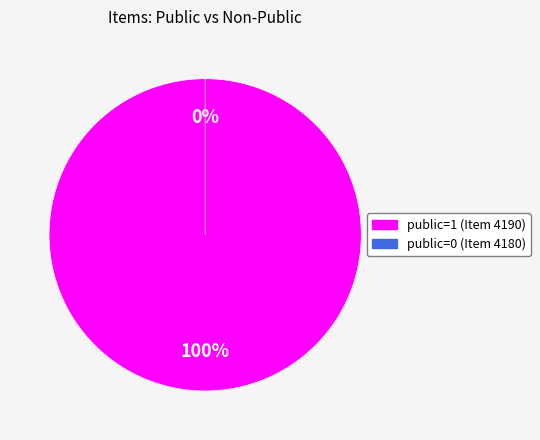

Which slice represents more than half of the pie?

public=1 (Item 4190)